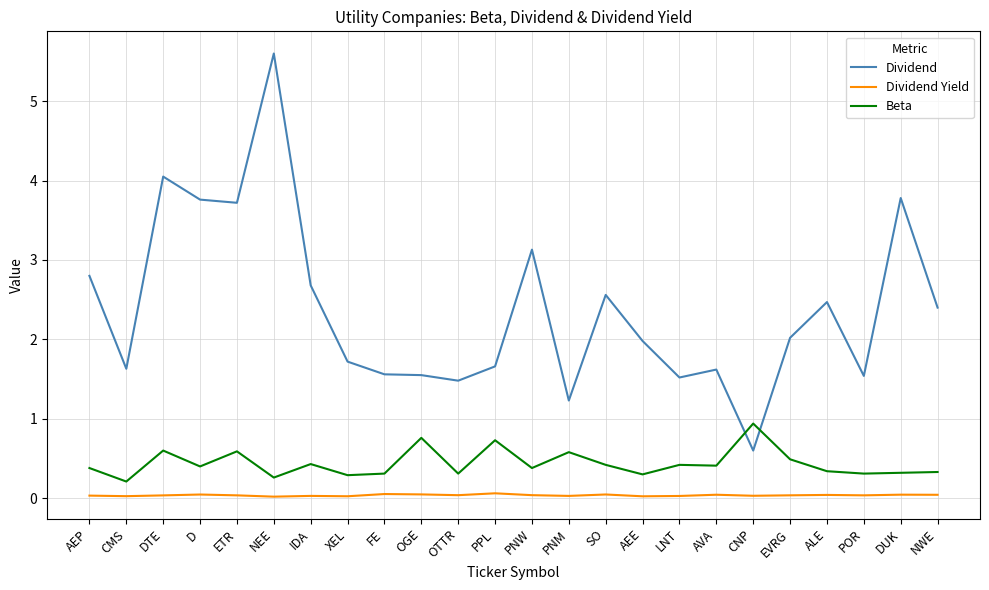

How many series are shown in this chart?

3